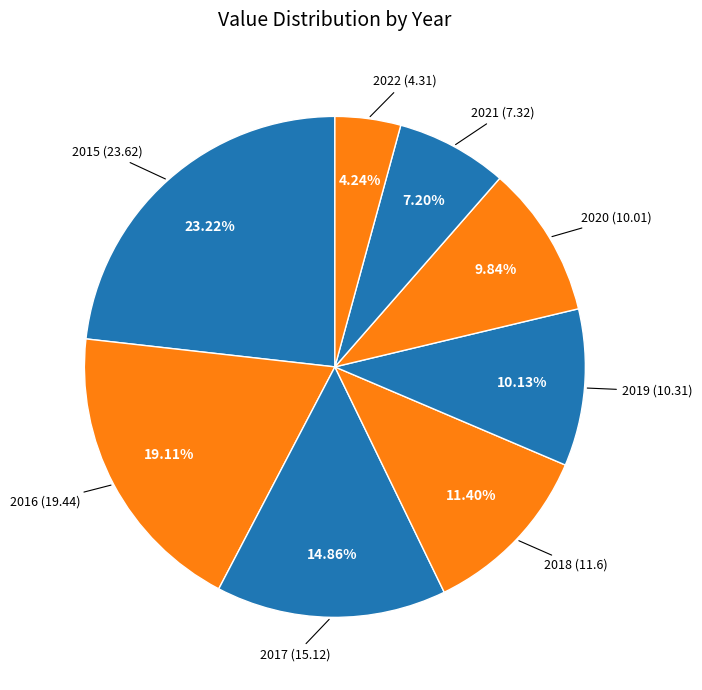

Which slice is the largest?

2015